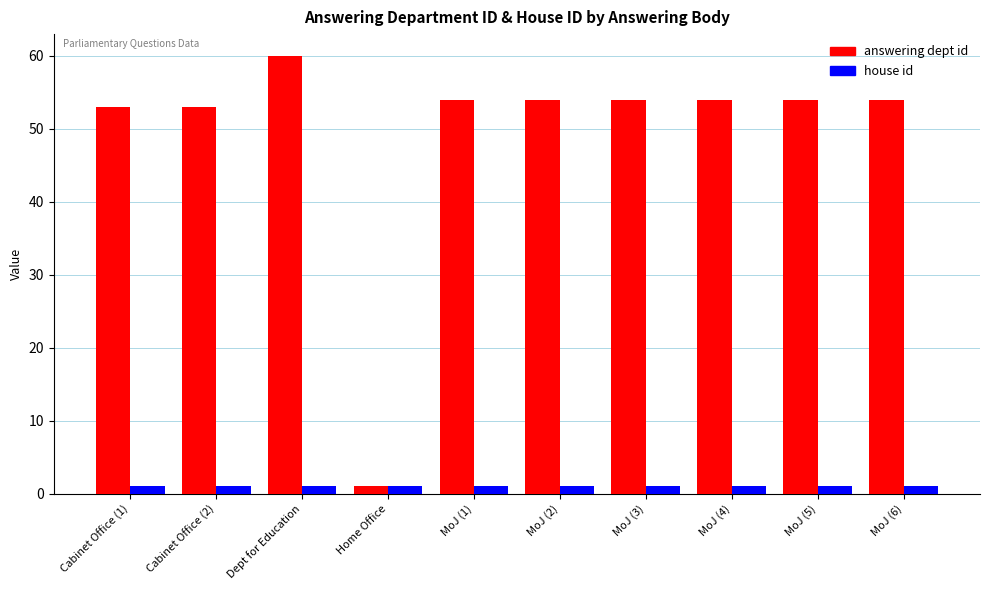

What is the highest value of the answering dept id series?

60